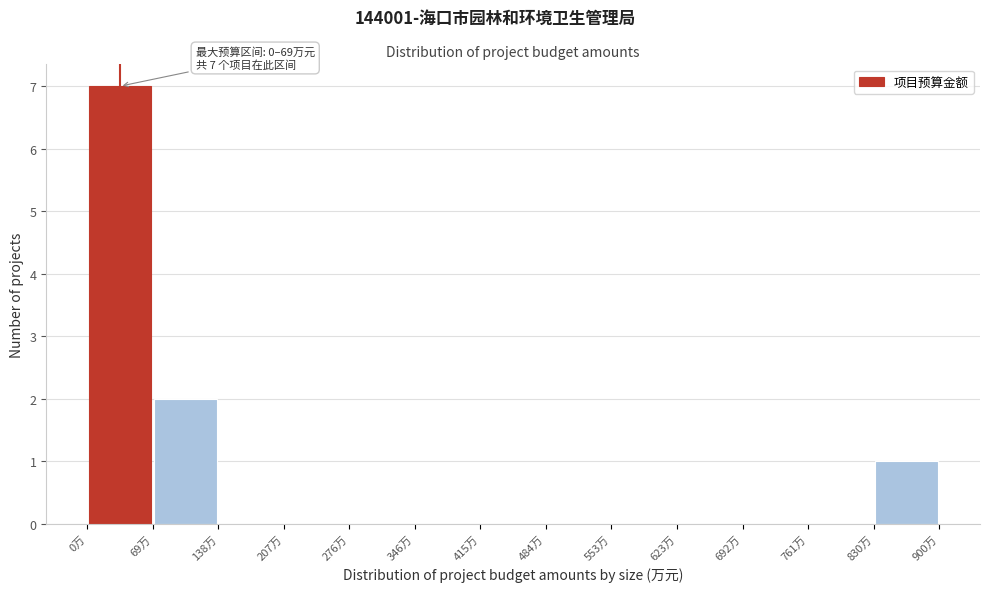

Which range on the x-axis has the tallest bar?

0 to 70